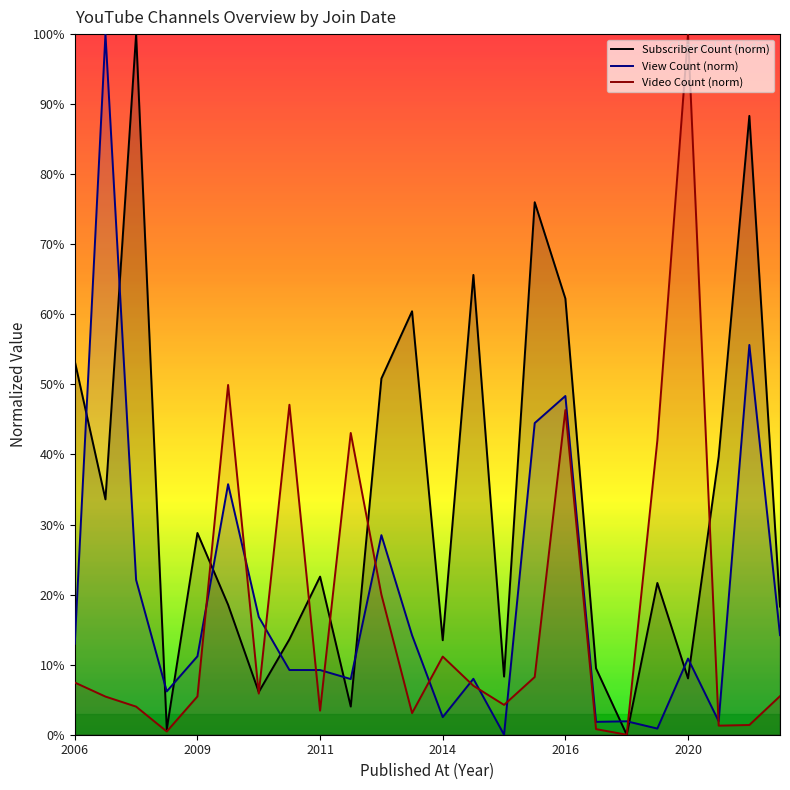

What value does the Video Count (norm) series have at 2016?

46.3